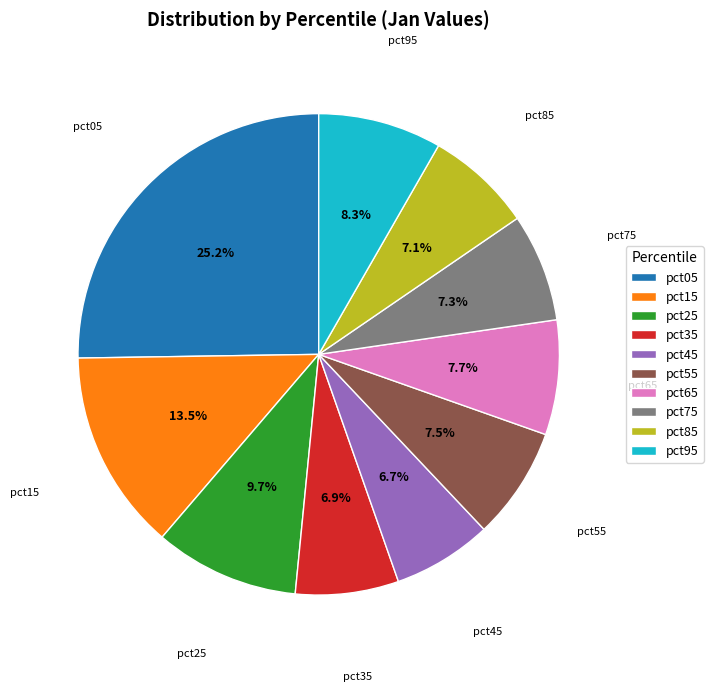

Is it true that pct45 is 1% of the pie?

False